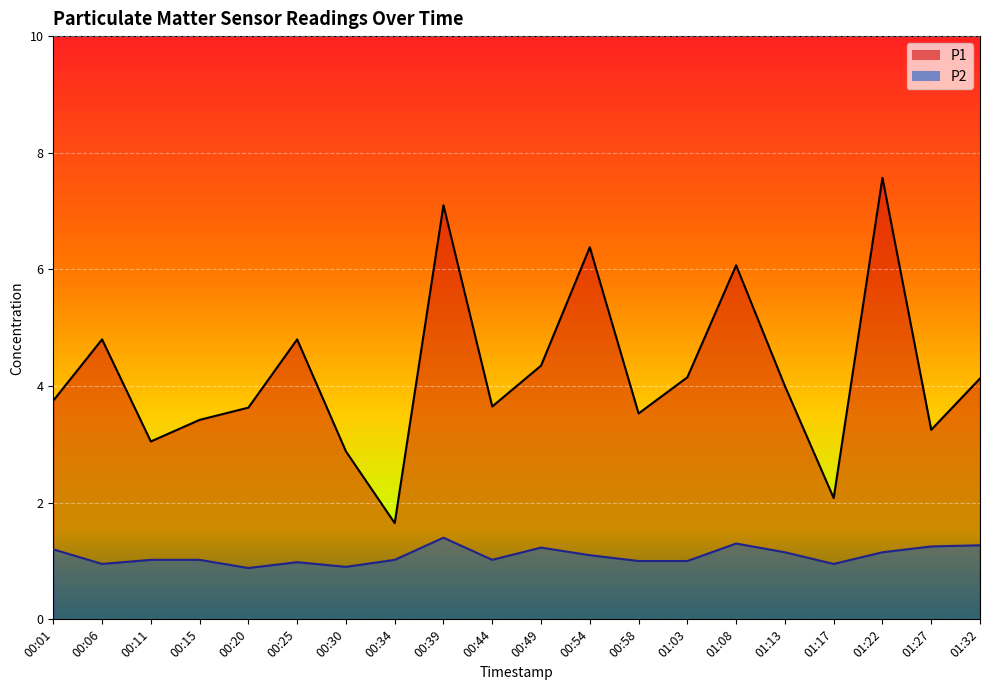

Which category has the highest value in the P1 series?

01:22